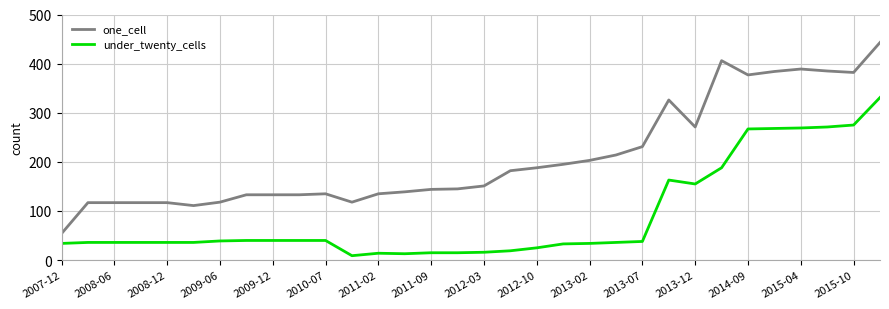

Which series has the widest spread of values?

one_cell